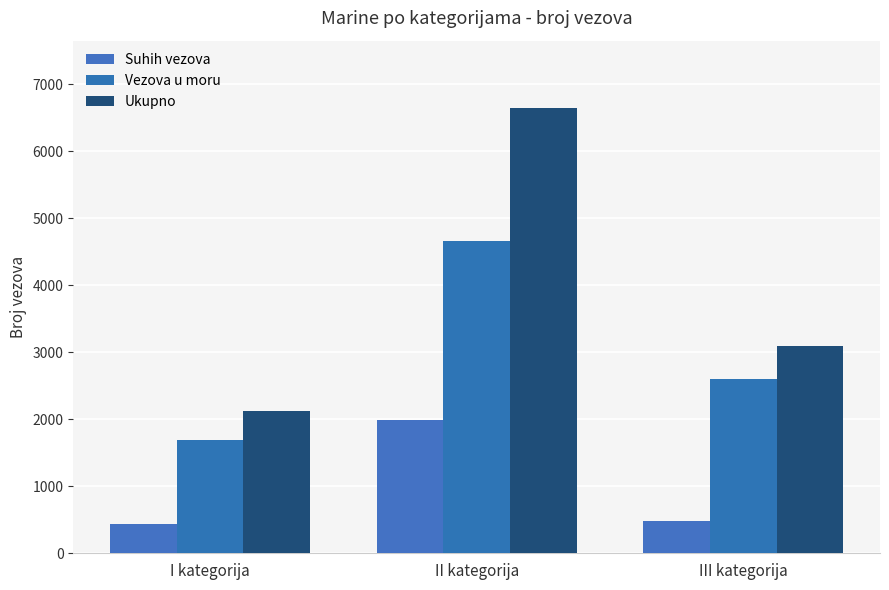

List the series in order of their overall mean, lowest first.

Suhih vezova, Vezova u moru, Ukupno